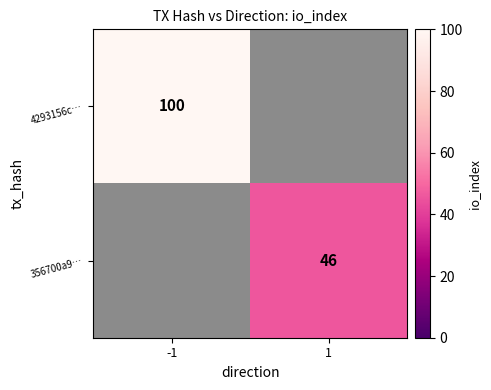

Is it true that 4293156c… equals 100 at -1?

True